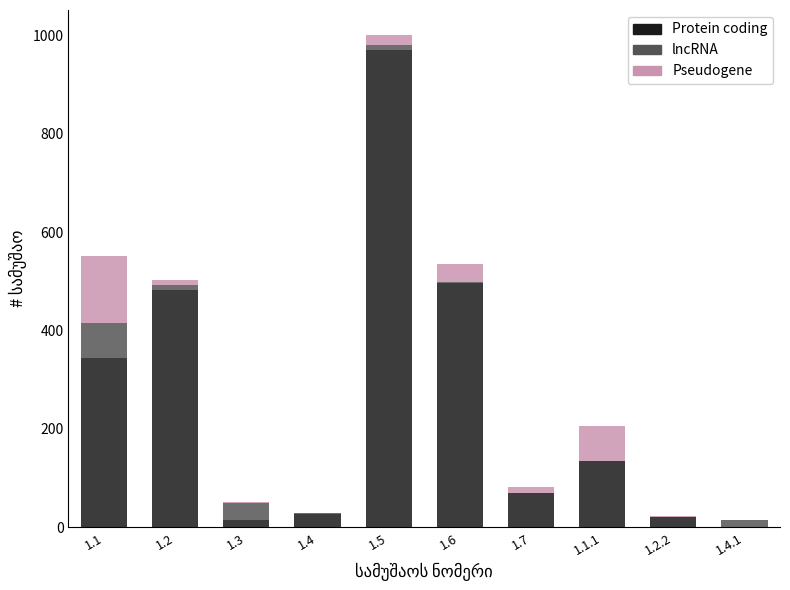

What is the maximum value for Protein coding?

969.7